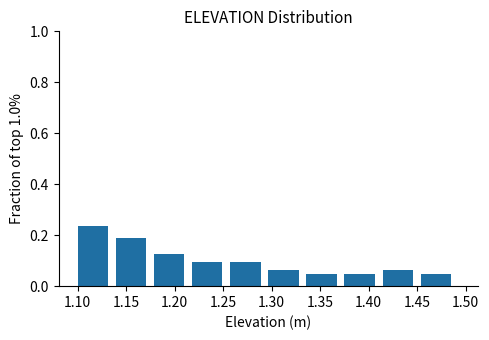

What is the height of the bar covering 1.180 to 1.220 on the x-axis? Neither the bar edges nor the heights are printed on the chart, so give them approximately, as read against the axes.

0.12